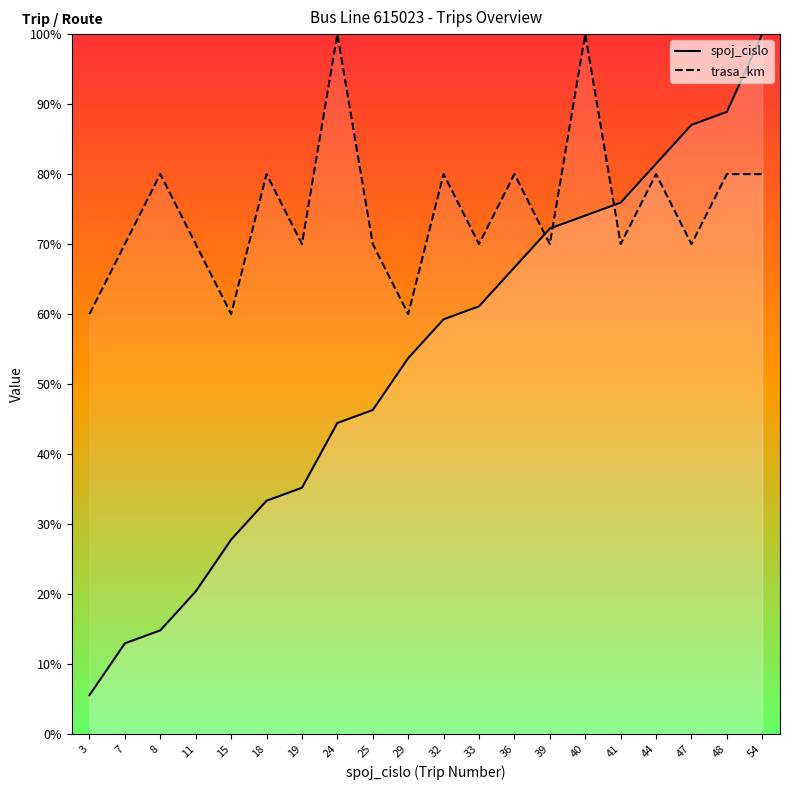

What is the lowest value of the trasa_km series?

60.0